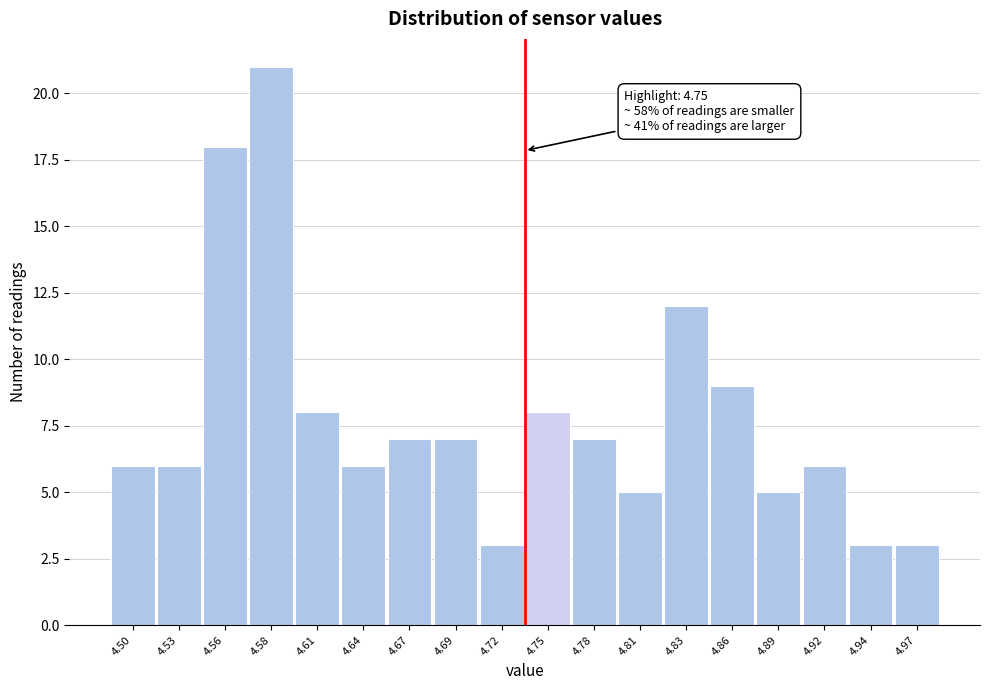

Reading left to right, what are all the values shown in this chart?

6	6	18	21	8	6	7	7	3	8	7	5	12	9	5	6	3	3